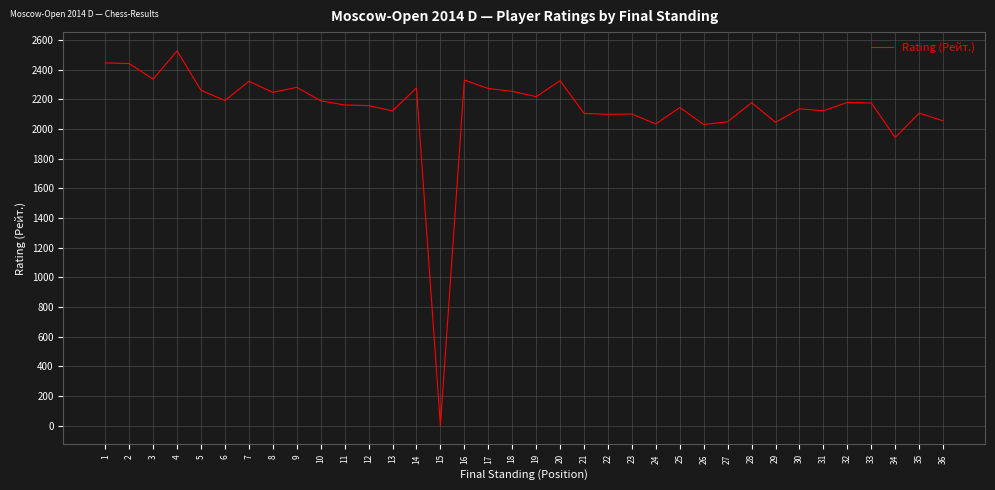

What is the maximum value shown in the chart?

2528